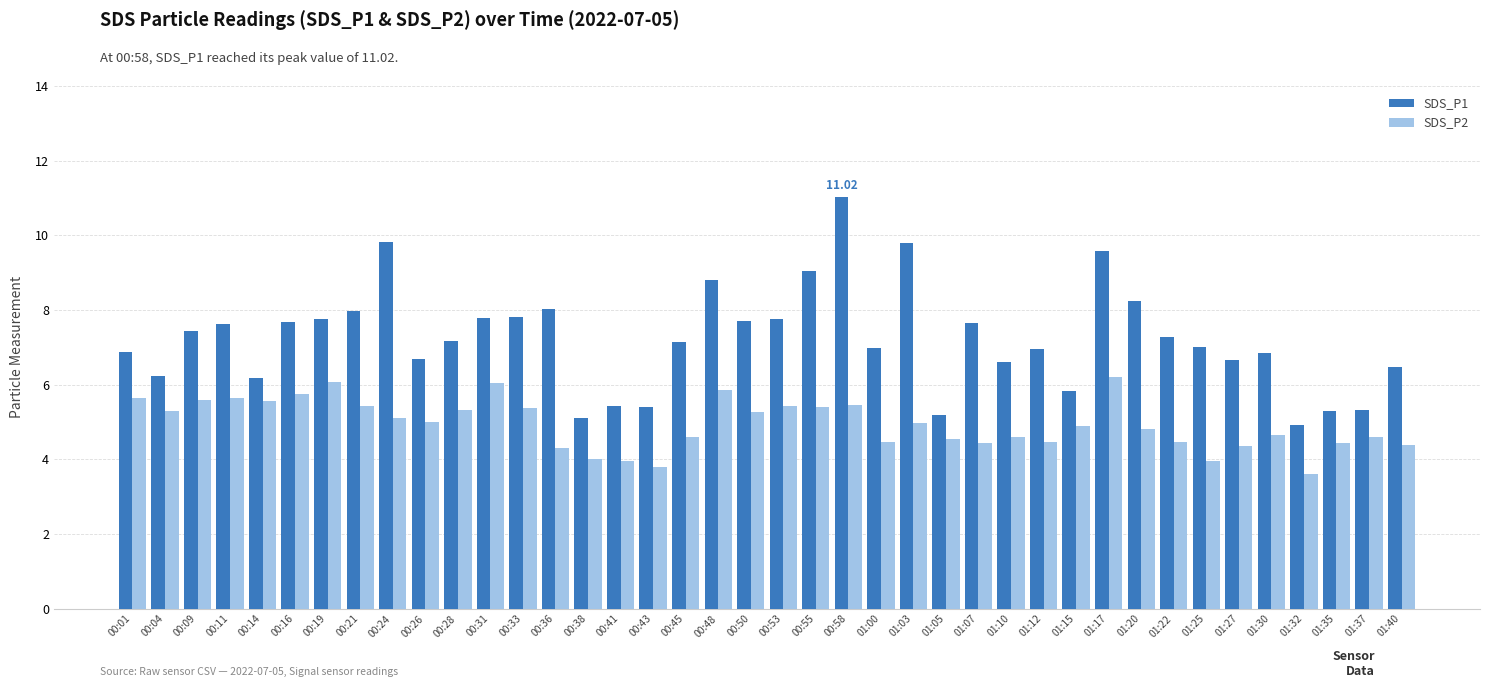

Rank the series by their average value, from lowest to highest.

SDS_P2, SDS_P1